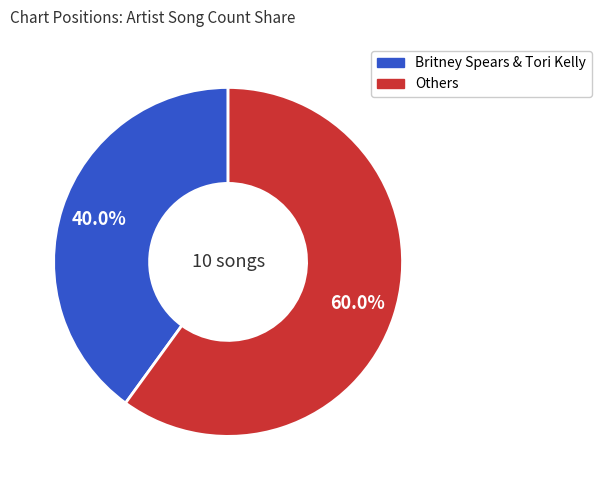

Is there any slice that represents more than half of the pie?

Yes